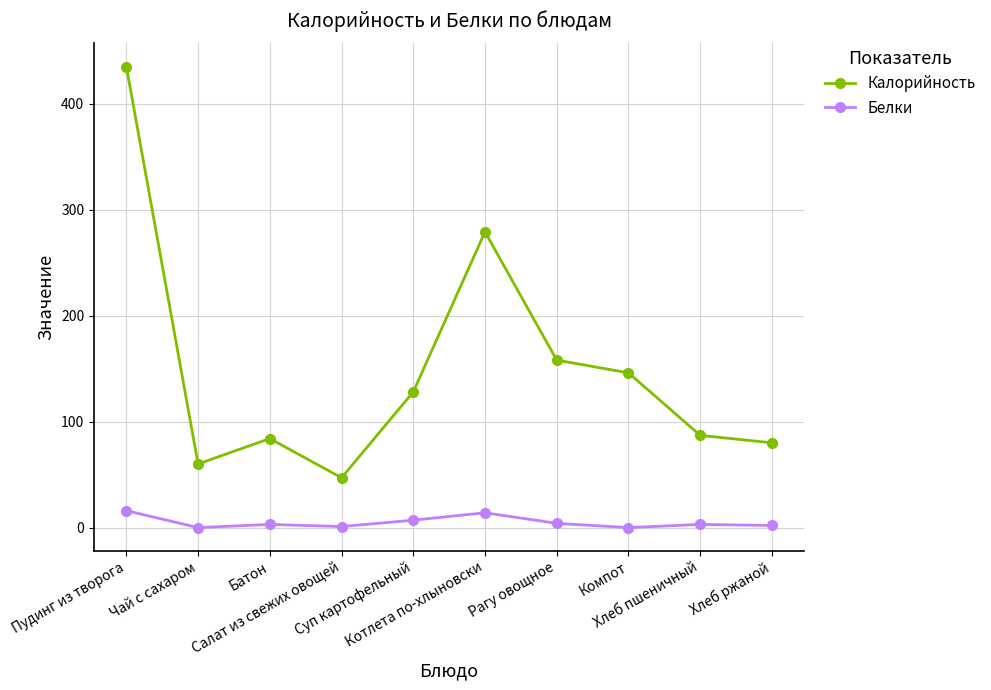

The Калорийность series shows 273 at Пудинг из творога. True or false?

False